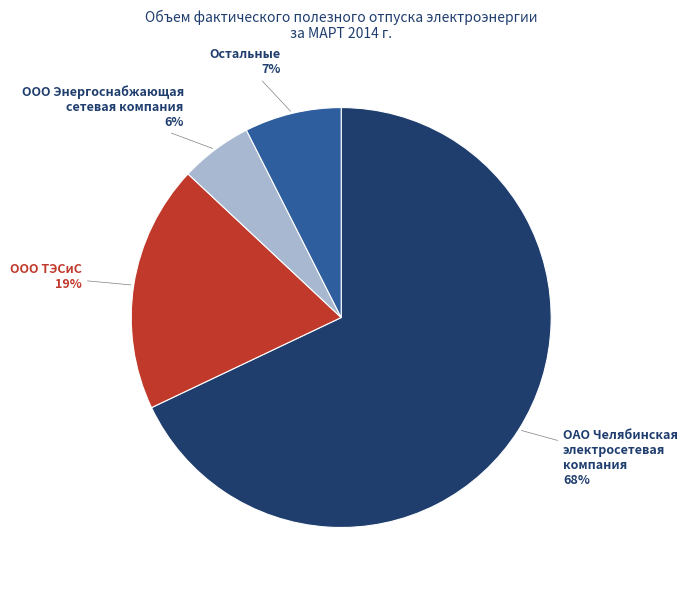

Is there a majority slice in this chart?

Yes